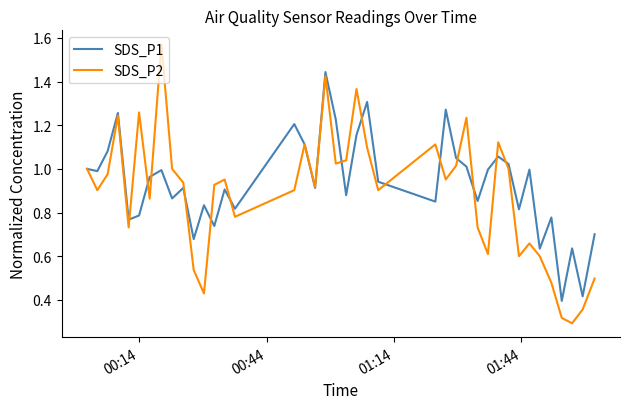

Rank the series by their maximum value, from highest to lowest.

SDS_P2, SDS_P1